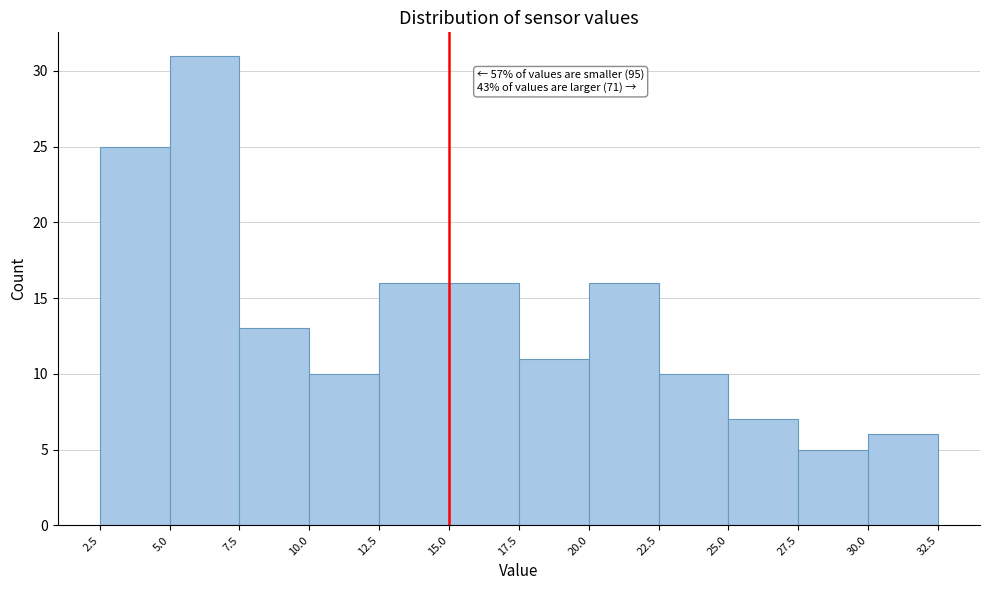

Over which range of the x-axis is the bar tallest?

5.0 to 7.5